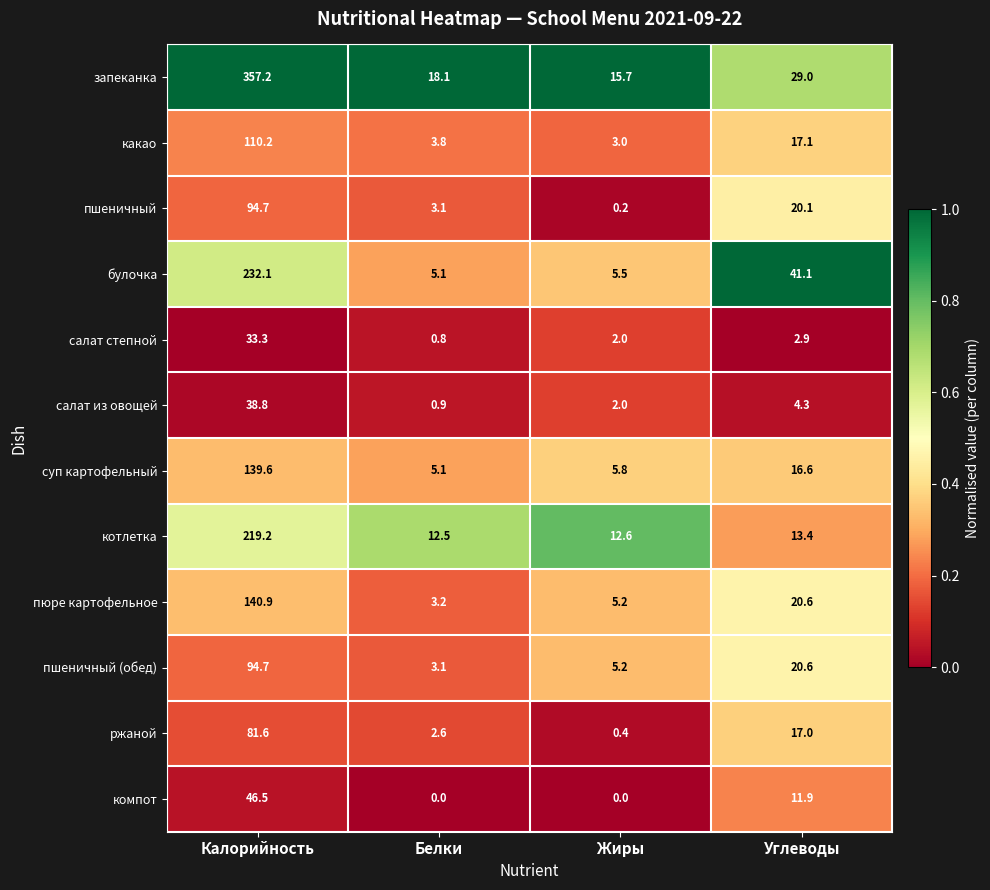

What is the sum of all салат из овощей values?

46.0